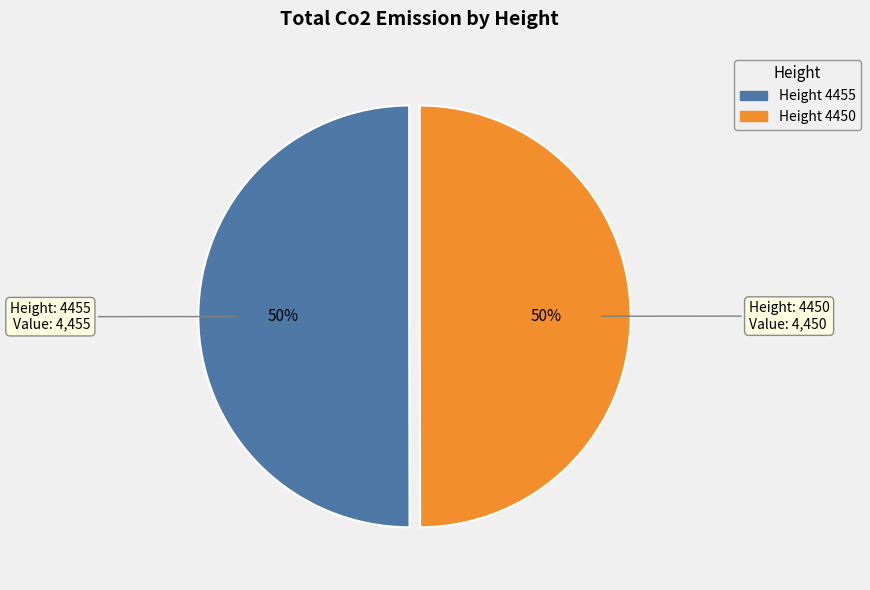

Count the number of slices in the pie.

2